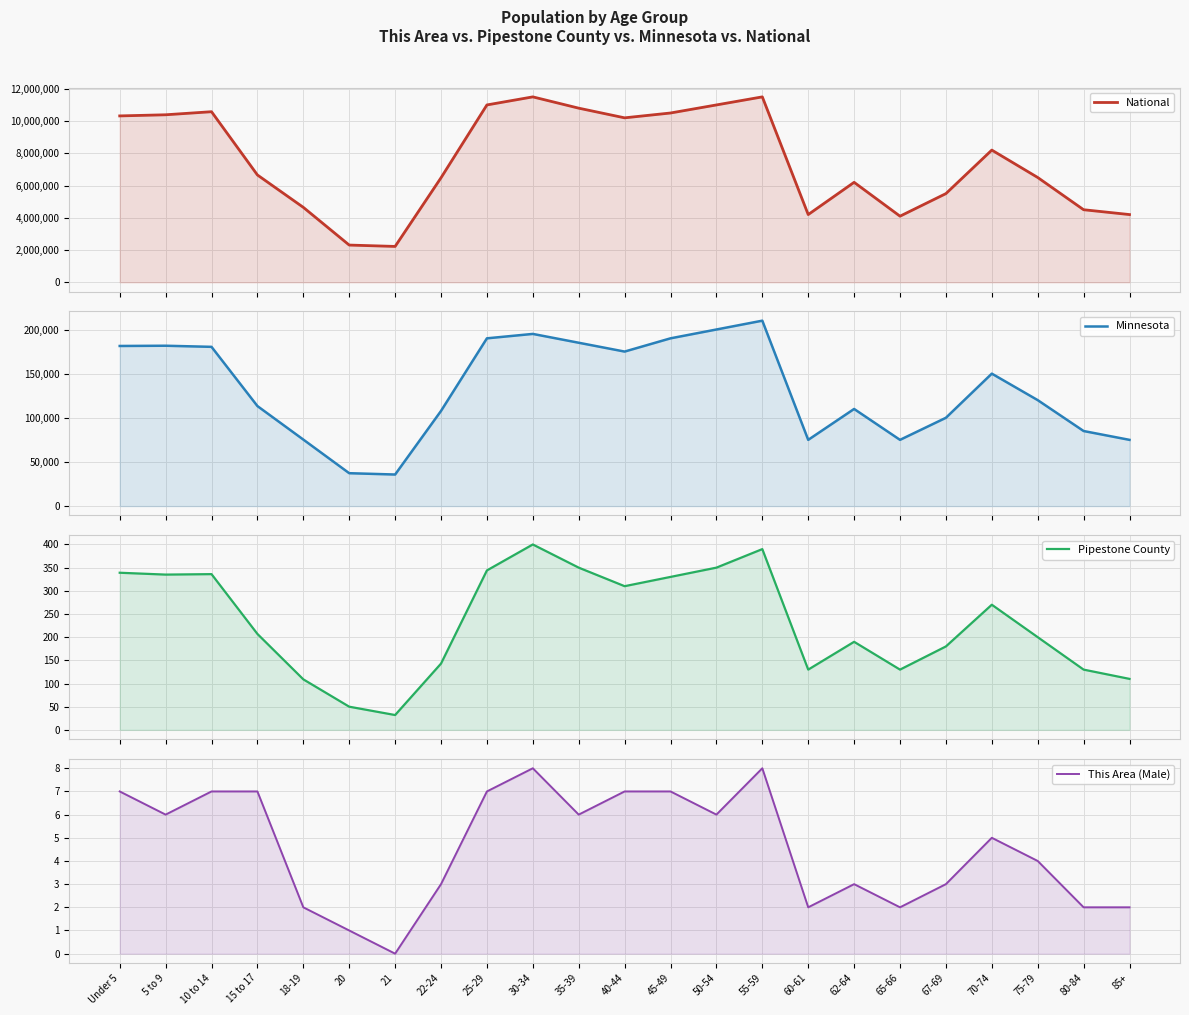

What is the label of the 9th point from the right?

55-59